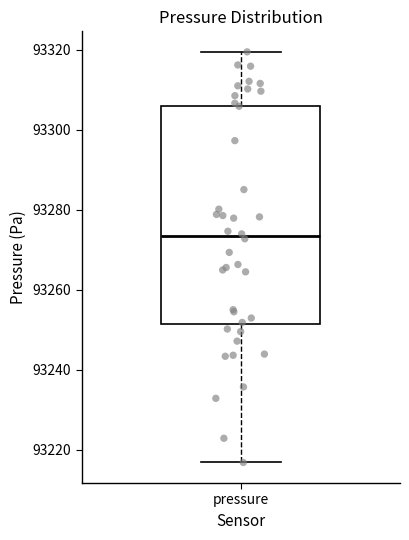

Read this box plot against the y-axis: the position of the median line, the range covered by the box, and the ends of both whiskers. The values are not printed on the chart, so give them approximately, as read against the axis.

median 93274, box 93252 to 93306, whiskers 93216 to 93320